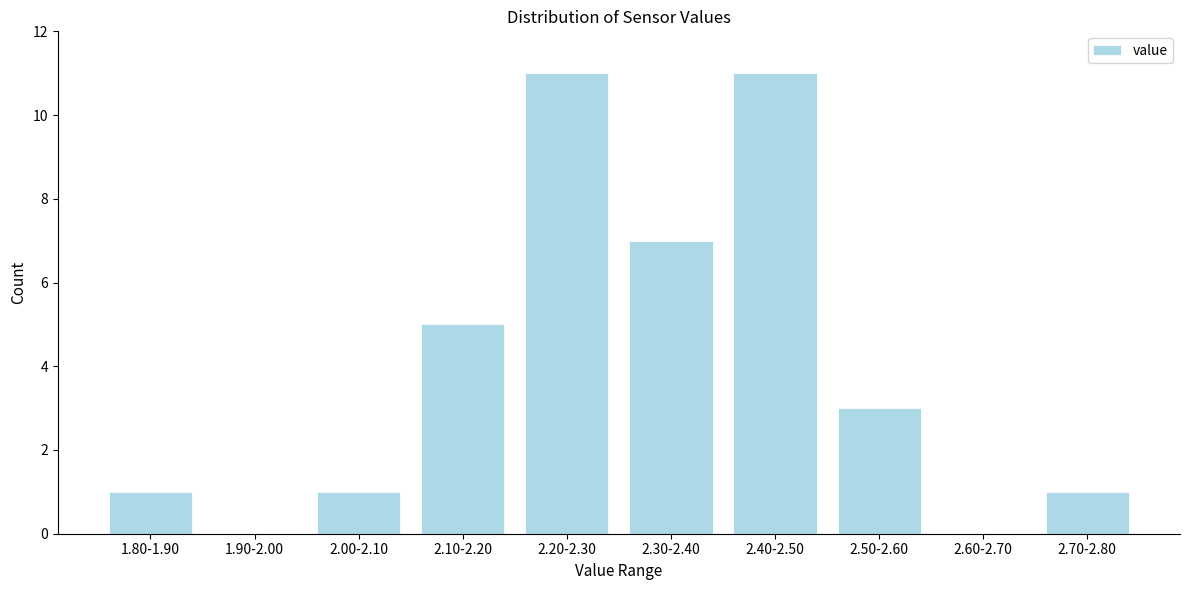

Reading left to right, what are all the values shown in this chart?

1.80-1.90=1	1.90-2.00=0	2.00-2.10=1	2.10-2.20=5	2.20-2.30=11	2.30-2.40=7	2.40-2.50=11	2.50-2.60=3	2.60-2.70=0	2.70-2.80=1